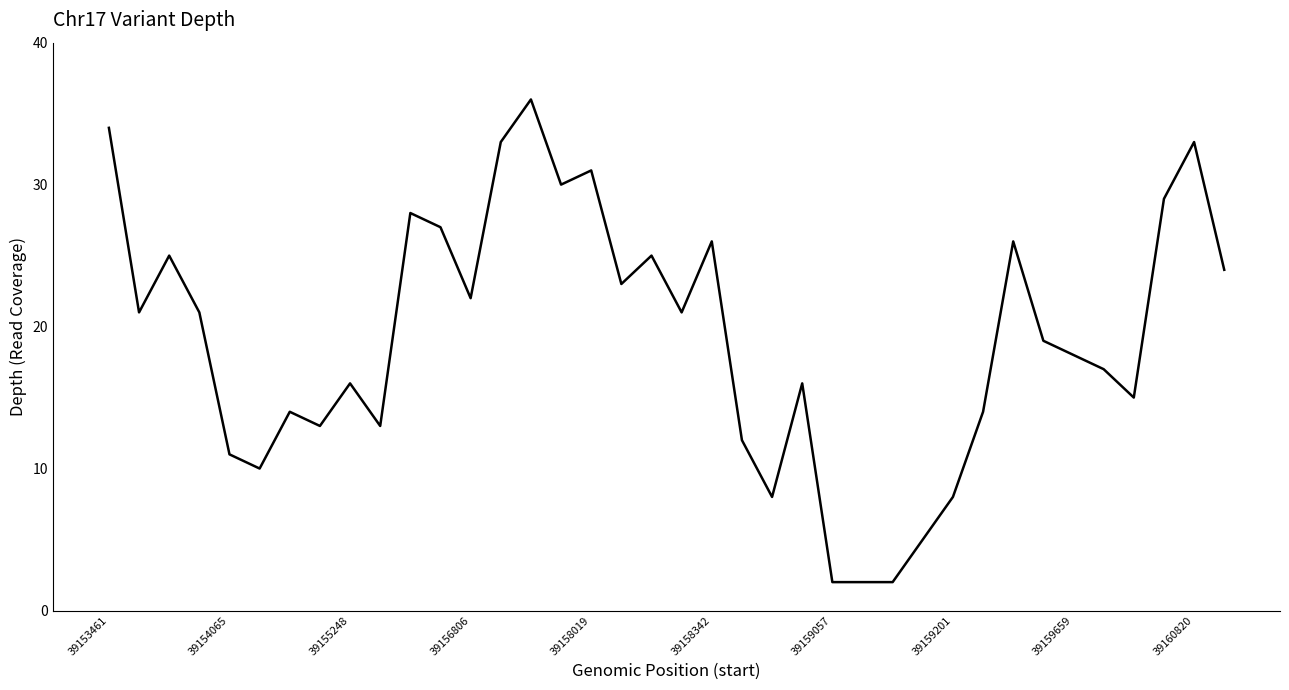

What is the maximum value shown in the chart?

36